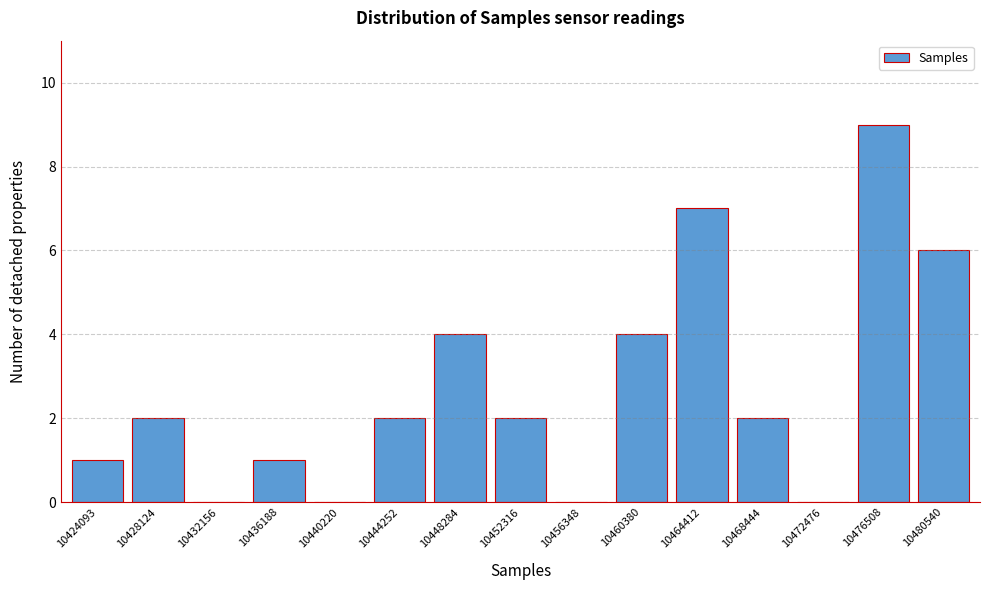

Reading left to right, extract all data points from this chart.

10424093=1	10428124=2	10432156=0	10436188=1	10440220=0	10444252=2	10448284=4	10452316=2	10456348=0	10460380=4	10464412=7	10468444=2	10472476=0	10476508=9	10480540=6